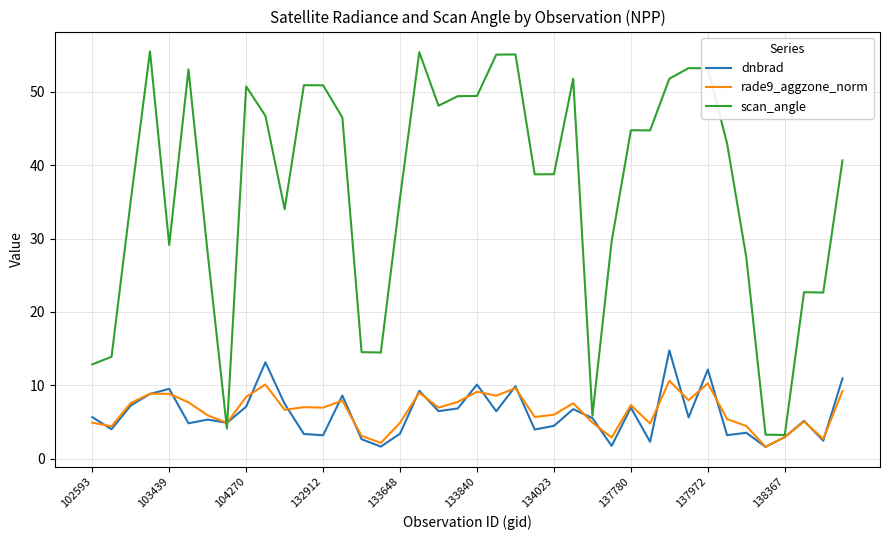

Which series has the largest total across all categories?

scan_angle